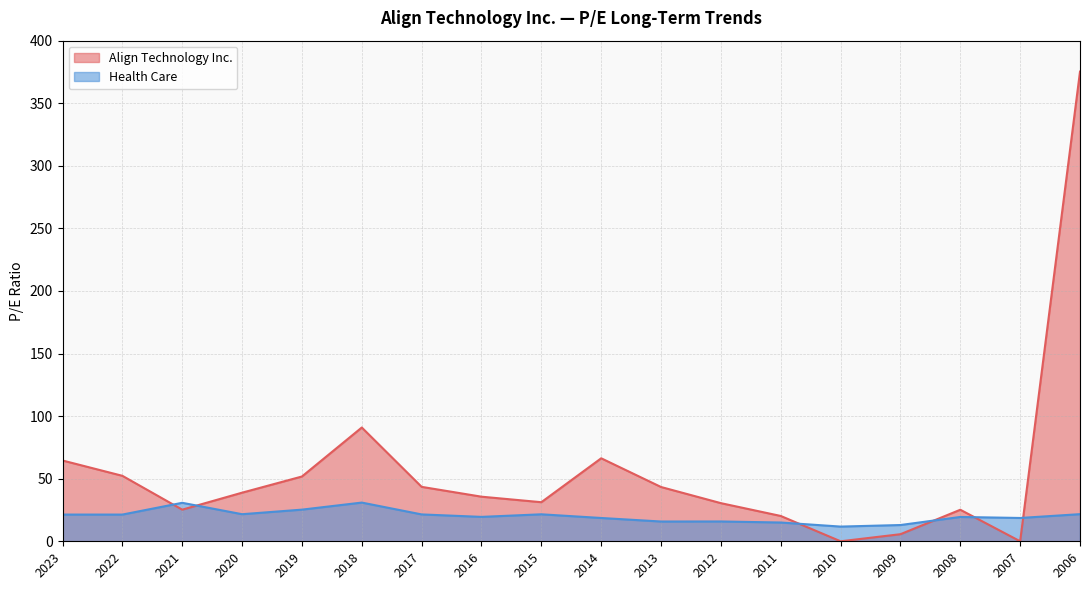

Does the chart have visible grid lines?

Yes